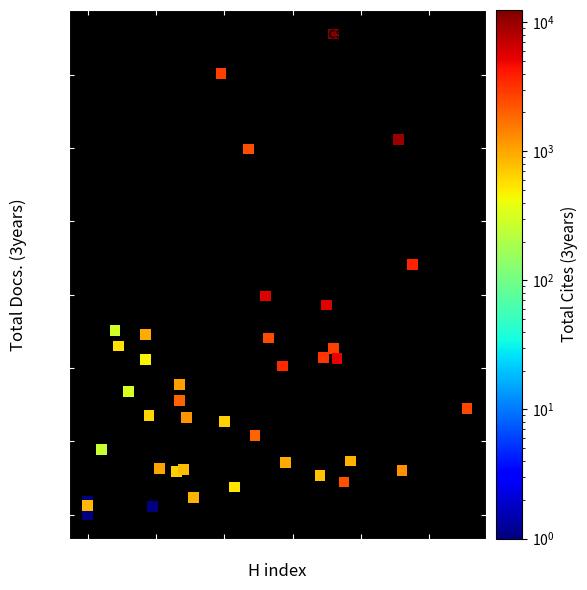

What Y value in the scatter plot is closest to 655?

683